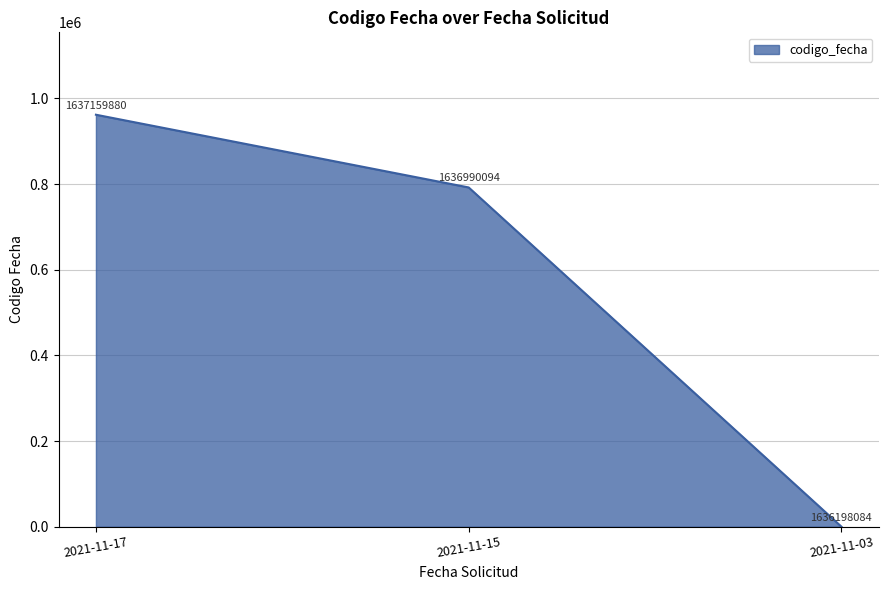

At which category does the chart reach its peak across all series?

2021-11-17